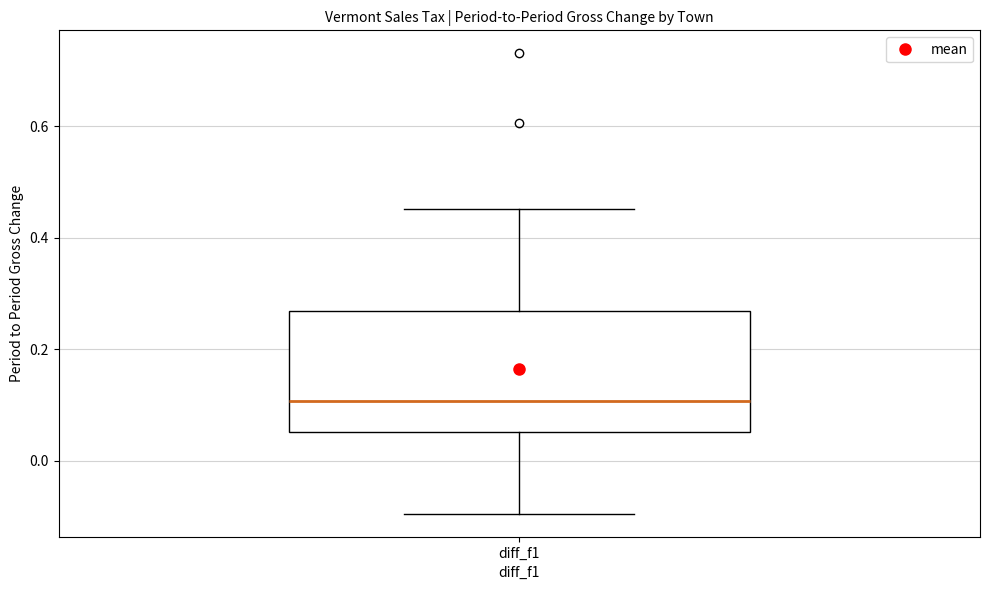

Where does the upper whisker of the box for diff_f1 end on the y-axis? The values are not printed on the chart, so give them approximately, as read against the axis.

0.46